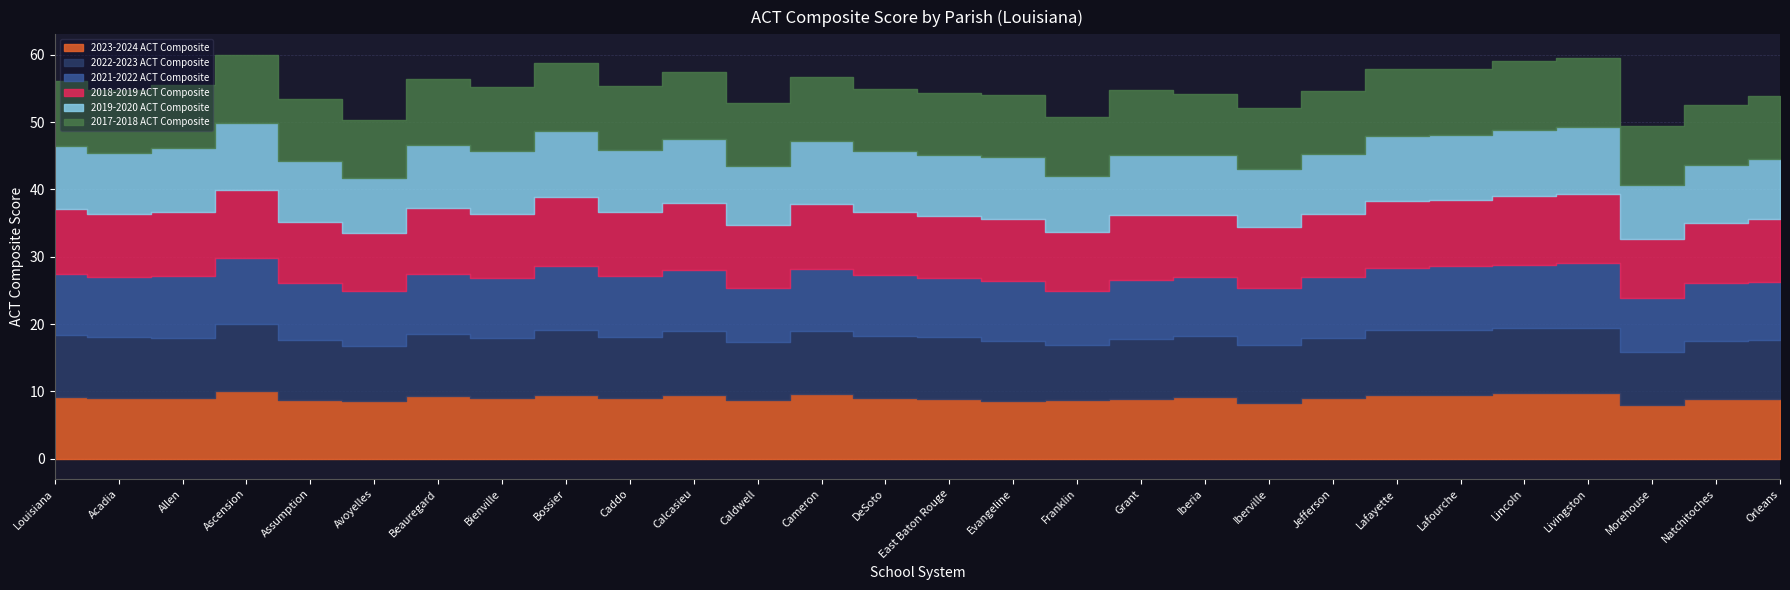

Is the value of 2019-2020 ACT Composite at East Baton Rouge greater than the value of 2018-2019 ACT Composite at Iberia?

No